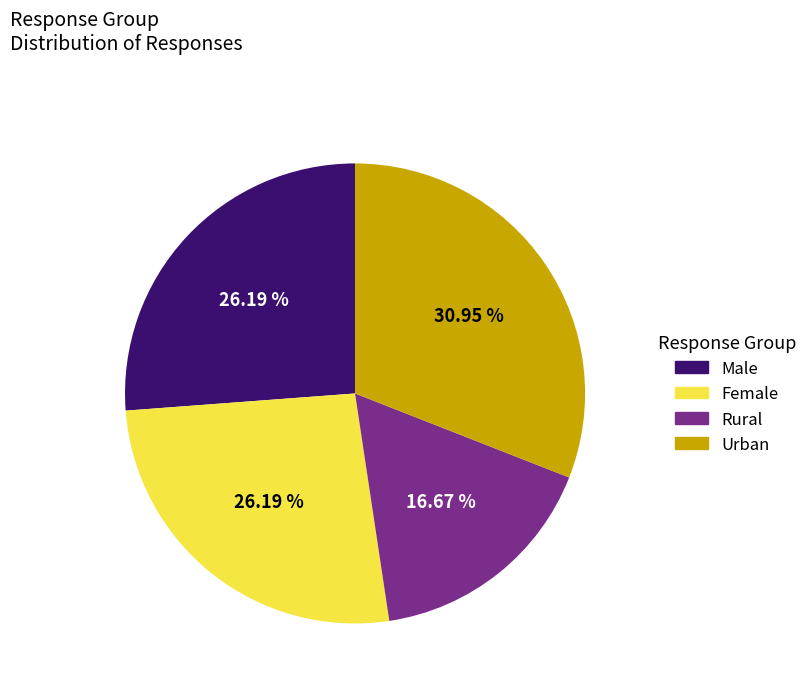

How much of the chart is everything except Male?

73.8%